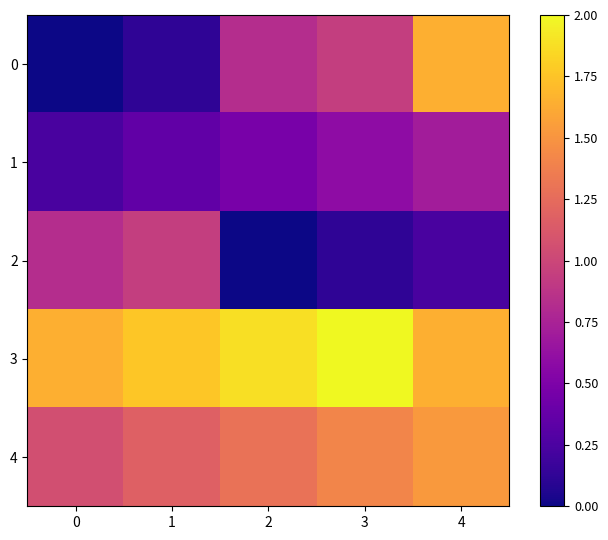

Reading left to right, transcribe all the data shown in this chart.

0: 0=0.0	1=0.1	2=0.8	3=0.9	4=1.6
1: 0=0.2	1=0.4	2=0.5	3=0.6	4=0.7
2: 0=0.8	1=0.9	2=0.0	3=0.1	4=0.2
3: 0=1.6	1=1.8	2=1.9	3=2.0	4=1.6
4: 0=1.1	1=1.2	2=1.3	3=1.4	4=1.5